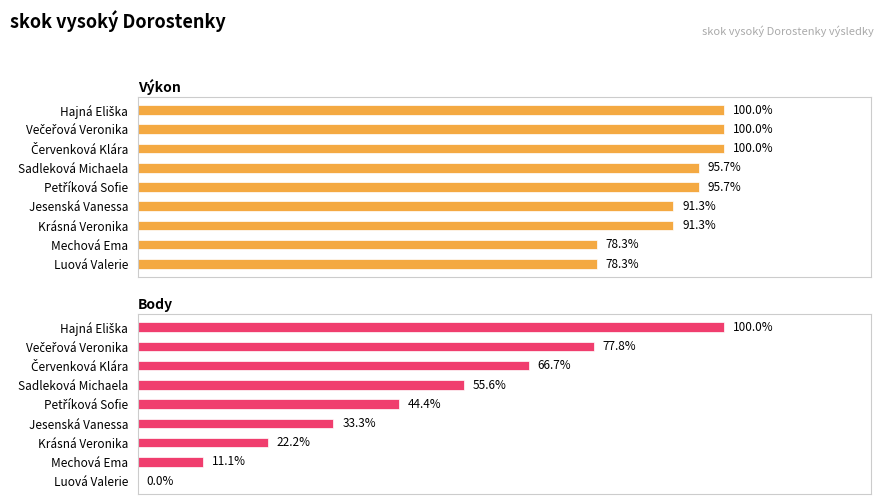

Where is Body nearest to the value 50?

3